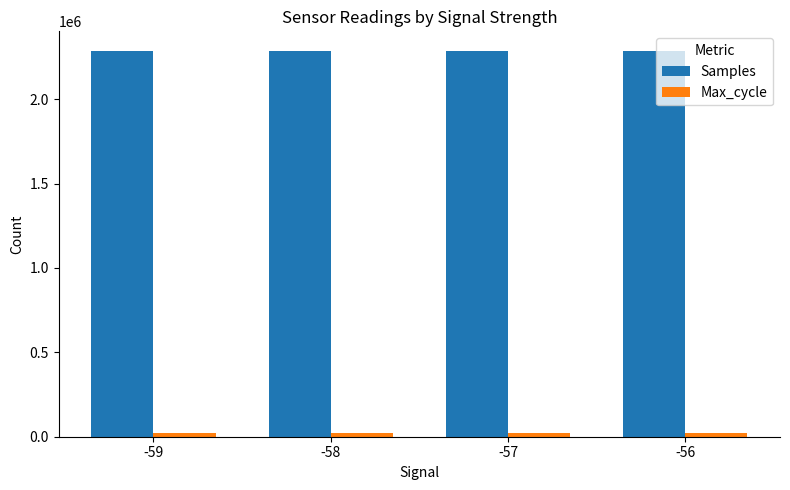

Which series has the largest total across all categories?

Samples